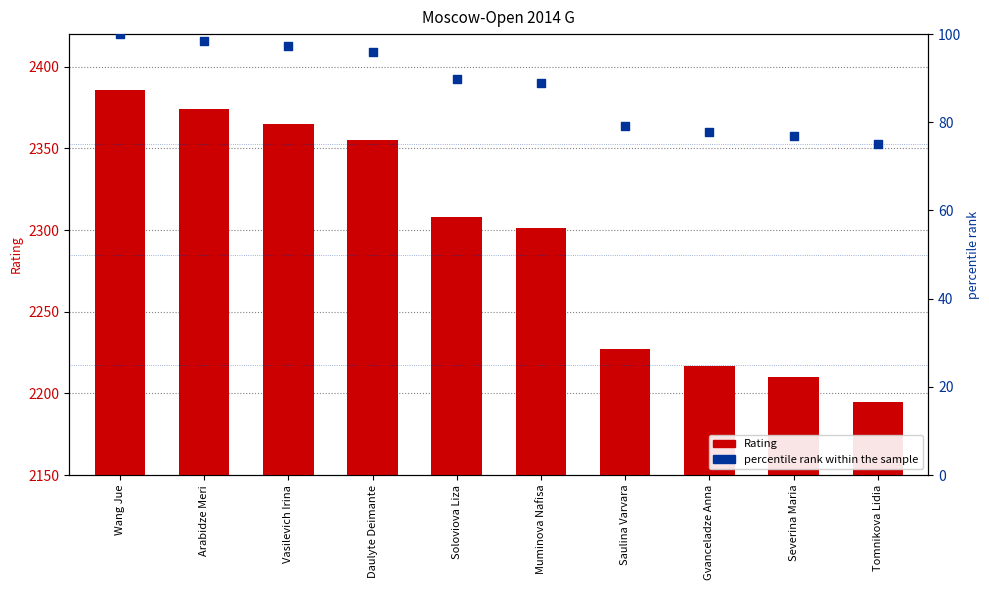

What is the total value across all series at Vasilevich Irina?

2462.3